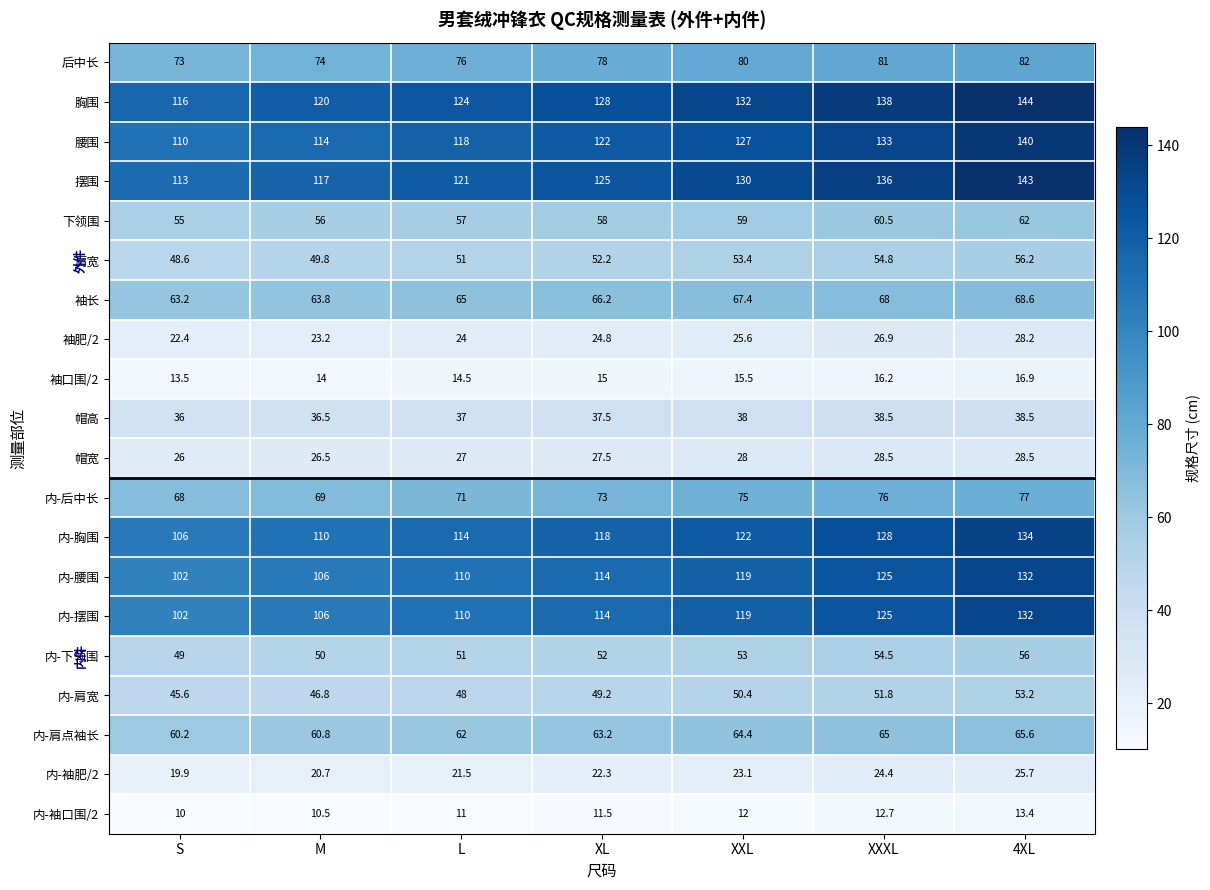

At how many categories does at least one series exceed 63?

7